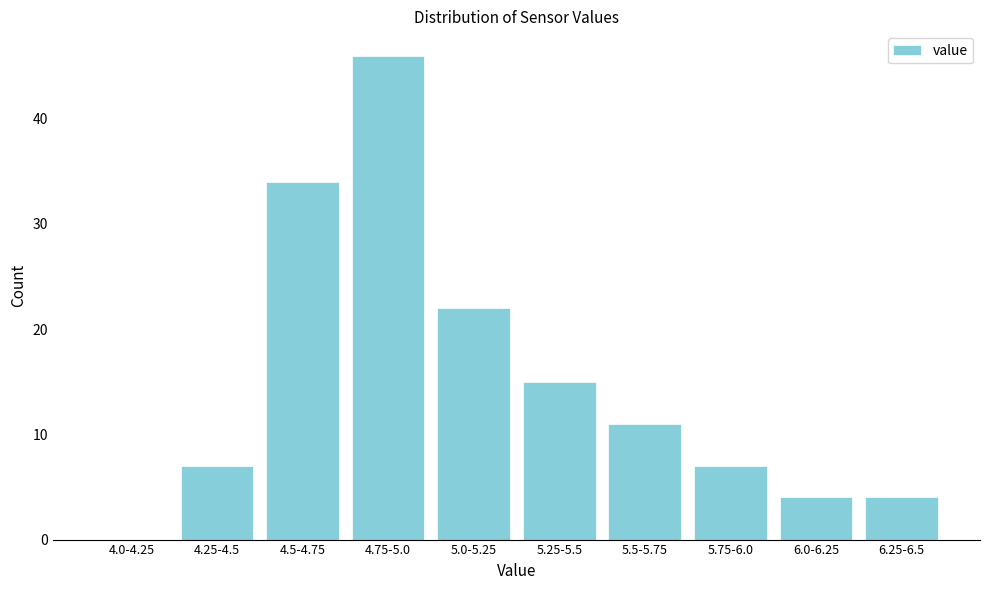

Reading left to right, transcribe all the data shown in this chart.

4.0-4.25=0	4.25-4.5=7	4.5-4.75=34	4.75-5.0=46	5.0-5.25=22	5.25-5.5=15	5.5-5.75=11	5.75-6.0=7	6.0-6.25=4	6.25-6.5=4